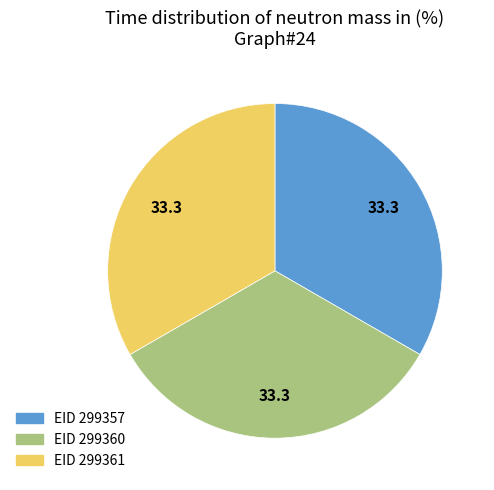

Is there any slice that represents more than half of the pie?

No